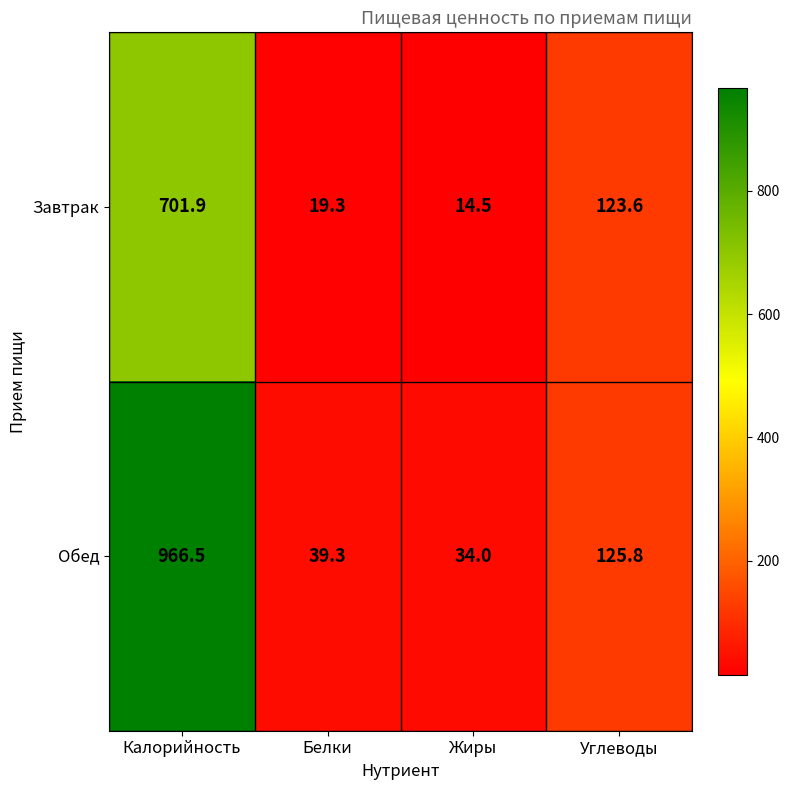

What is the difference between the maximum and second lowest values in the Обед series?

927.2